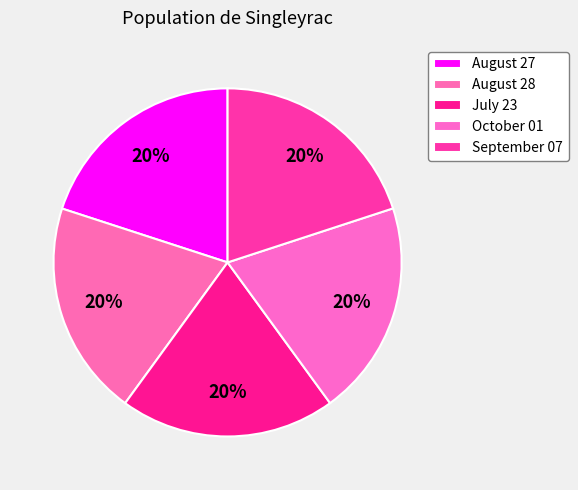

Is there a majority slice in this chart?

No